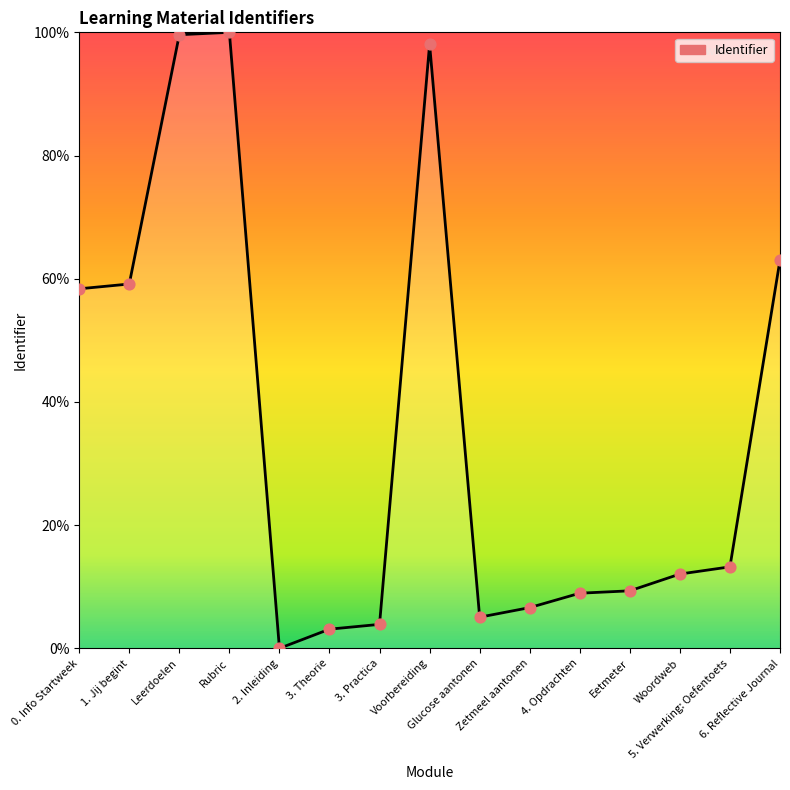

What is the change in value from Voorbereiding to Woordweb?

-86.0